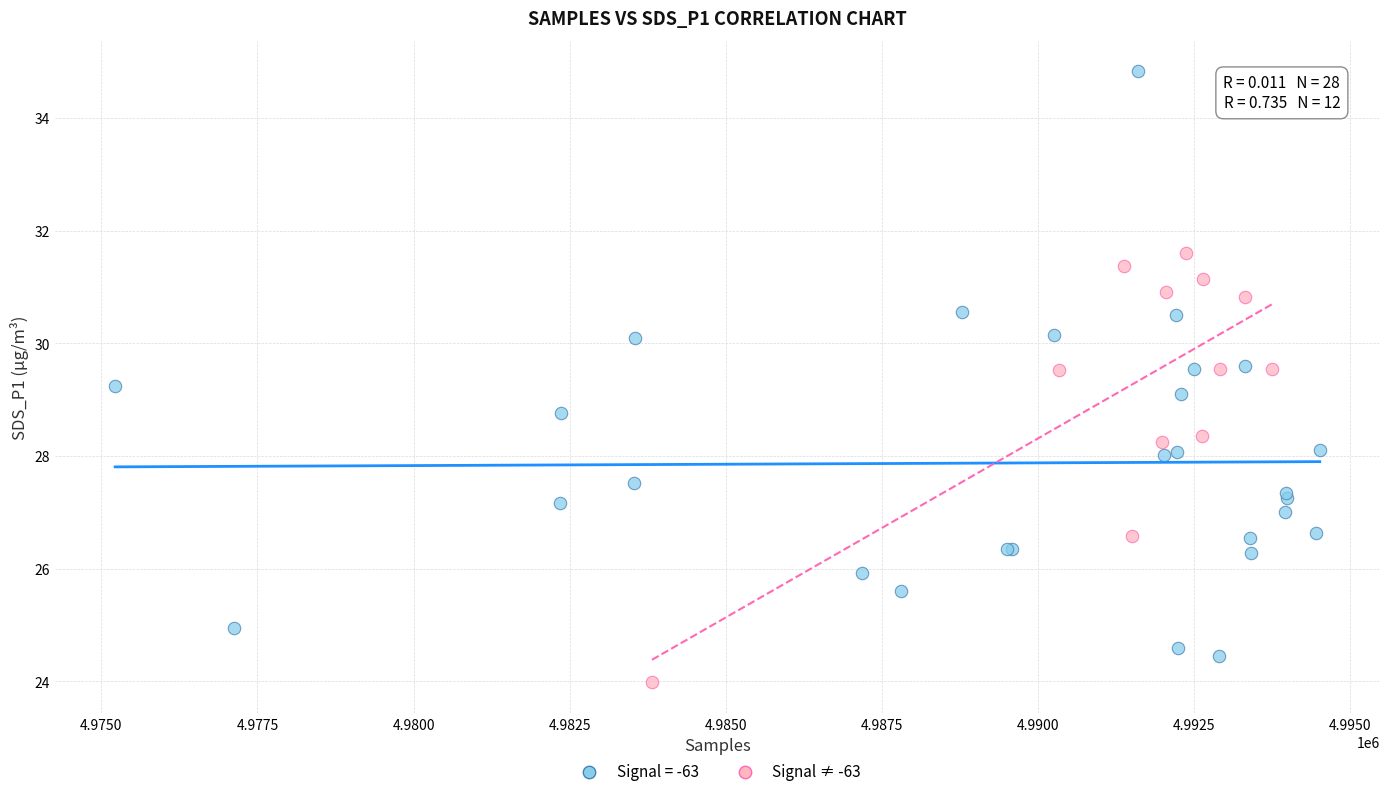

Which series has the widest spread of Y values?

Signal = -63